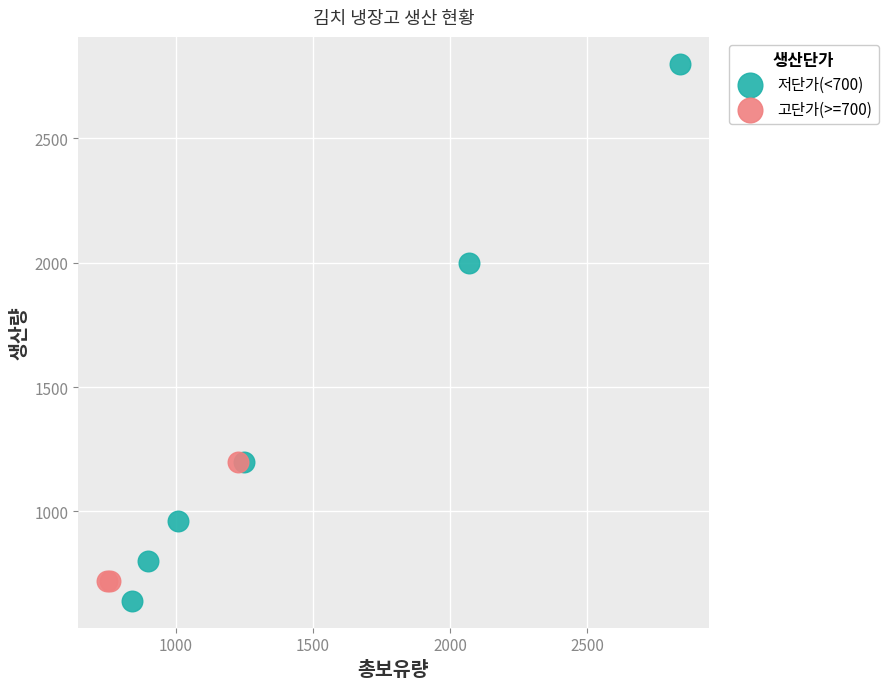

Which series has the widest spread of Y values?

저단가(<700)